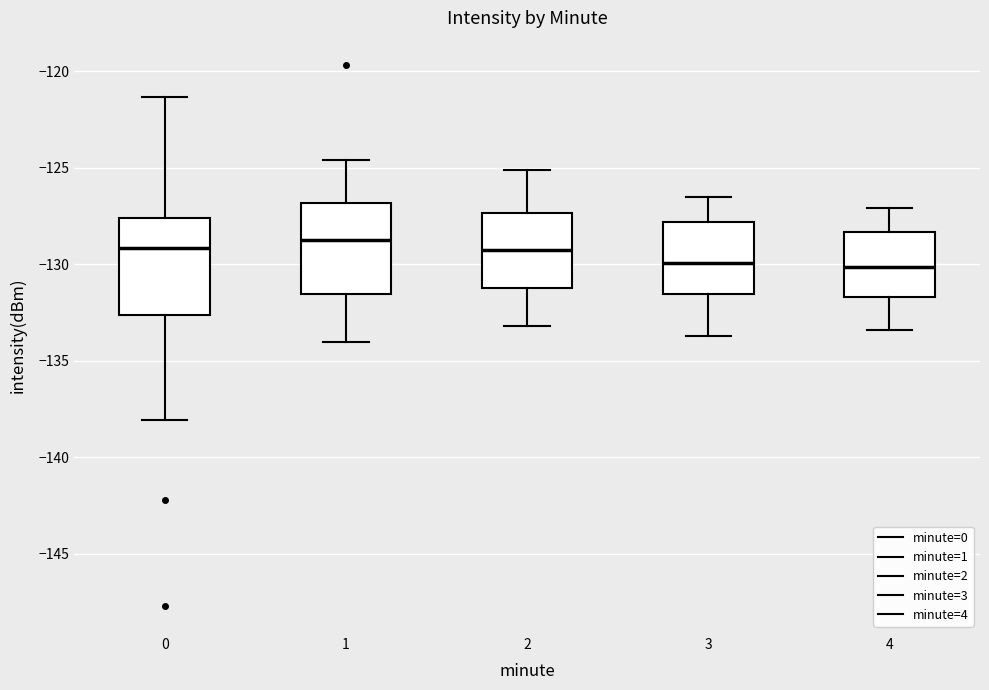

Reading left to right, read every box against the y-axis: the position of its median line, the range the box covers, and the ends of its whiskers. The values are not printed on the chart, so give them approximately, as read against the axis.

0: median -129.0, box -132.5 to -127.5, whiskers -138.0 to -121.5
1: median -128.5, box -131.5 to -127.0, whiskers -134.0 to -124.5
2: median -129.0, box -131.0 to -127.5, whiskers -133.0 to -125.0
3: median -130.0, box -131.5 to -128.0, whiskers -133.5 to -126.5
4: median -130.0, box -131.5 to -128.5, whiskers -133.5 to -127.0